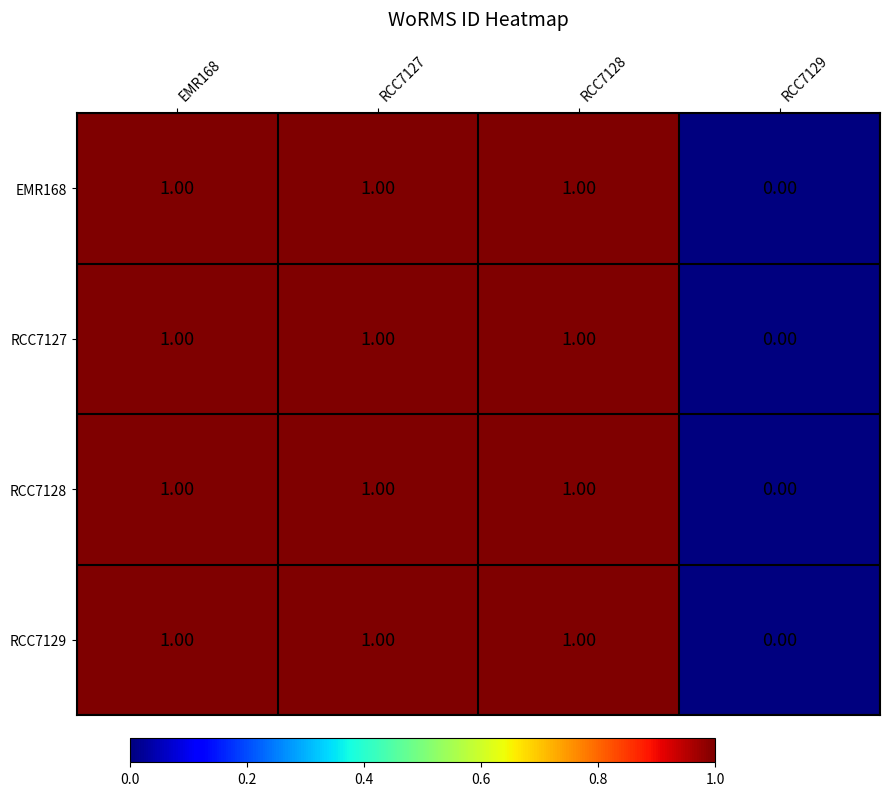

What is the sum of all RCC7127 values?

3